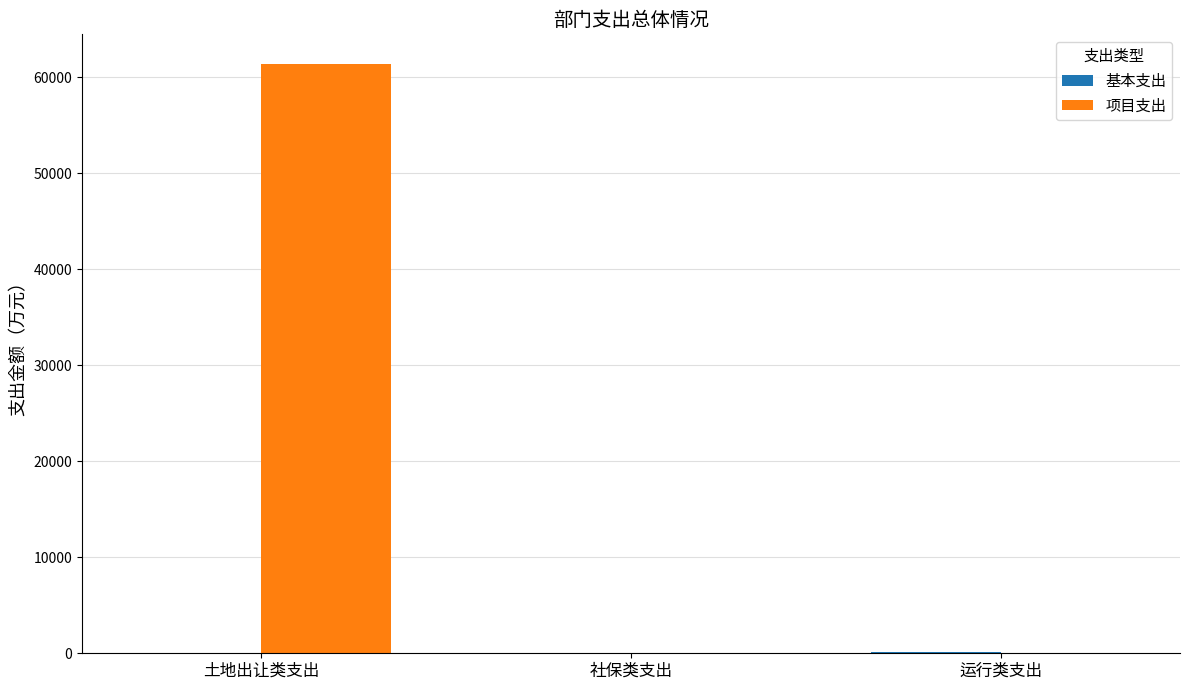

What is the total value across all series at 土地出让类支出?

61412.5